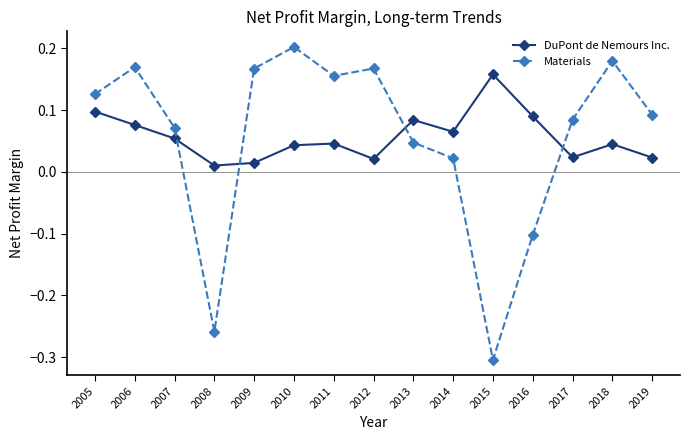

At which category does Materials reach its first local peak?

2006